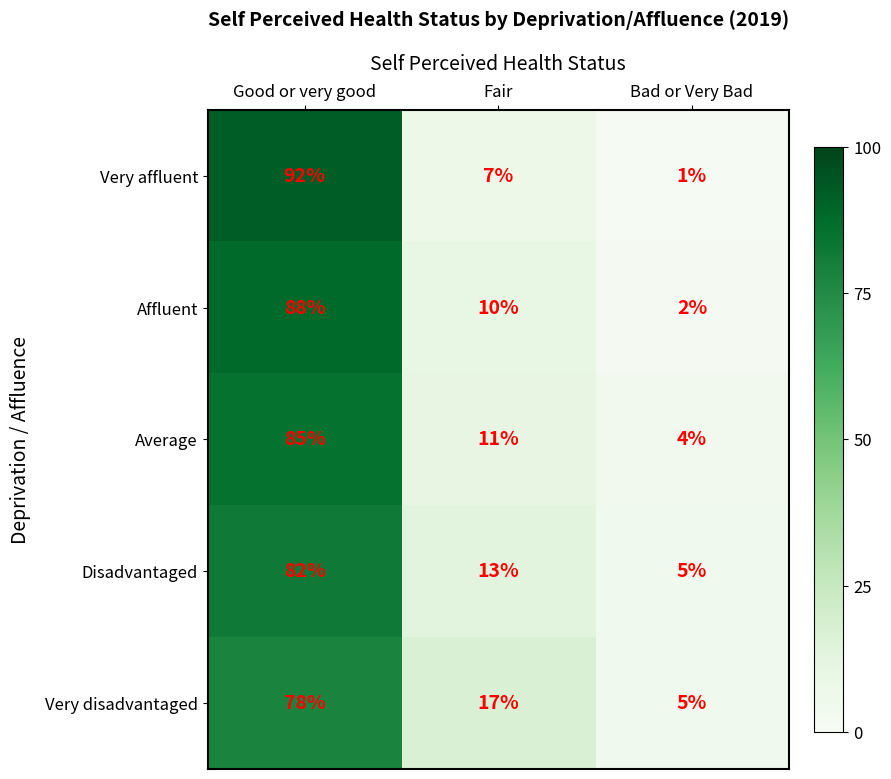

The Disadvantaged series shows 9 at Bad or Very Bad. True or false?

False